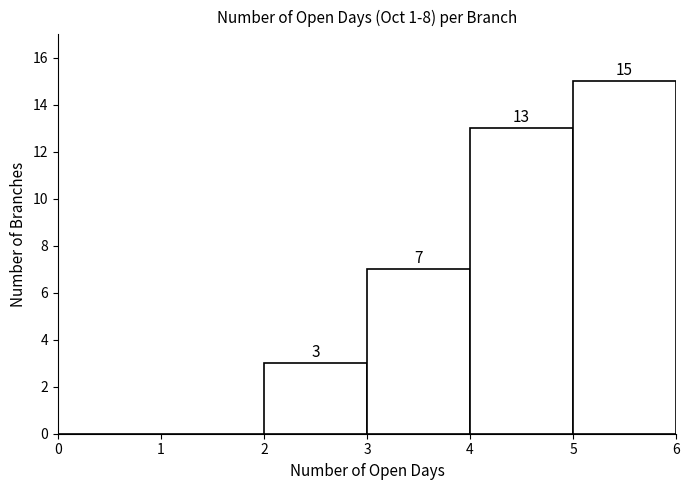

Over which range of the x-axis is the bar tallest?

5 to 6